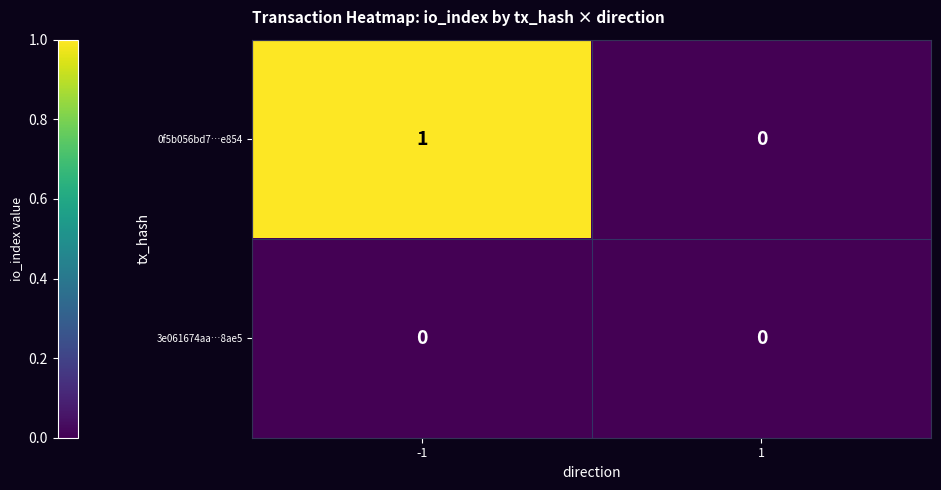

Which series changed the most between -1 and 1?

0f5b056bd7…e854